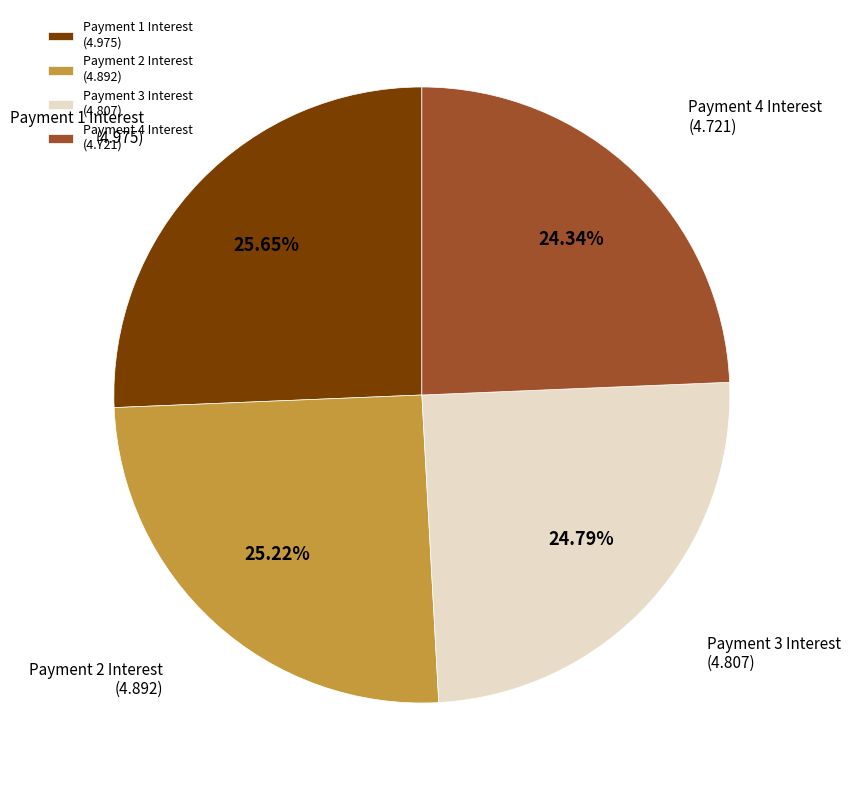

Does any single category account for the majority?

No